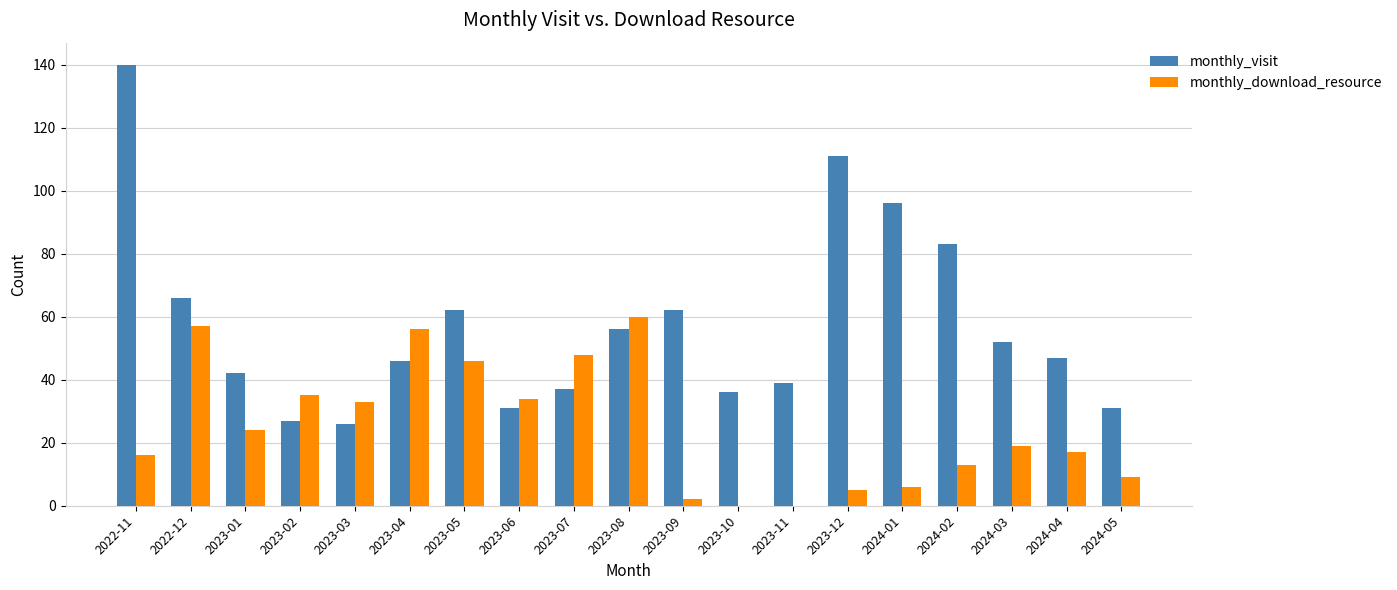

What is the sum of the monthly_download_resource values at 2023-10 and 2023-04?

56